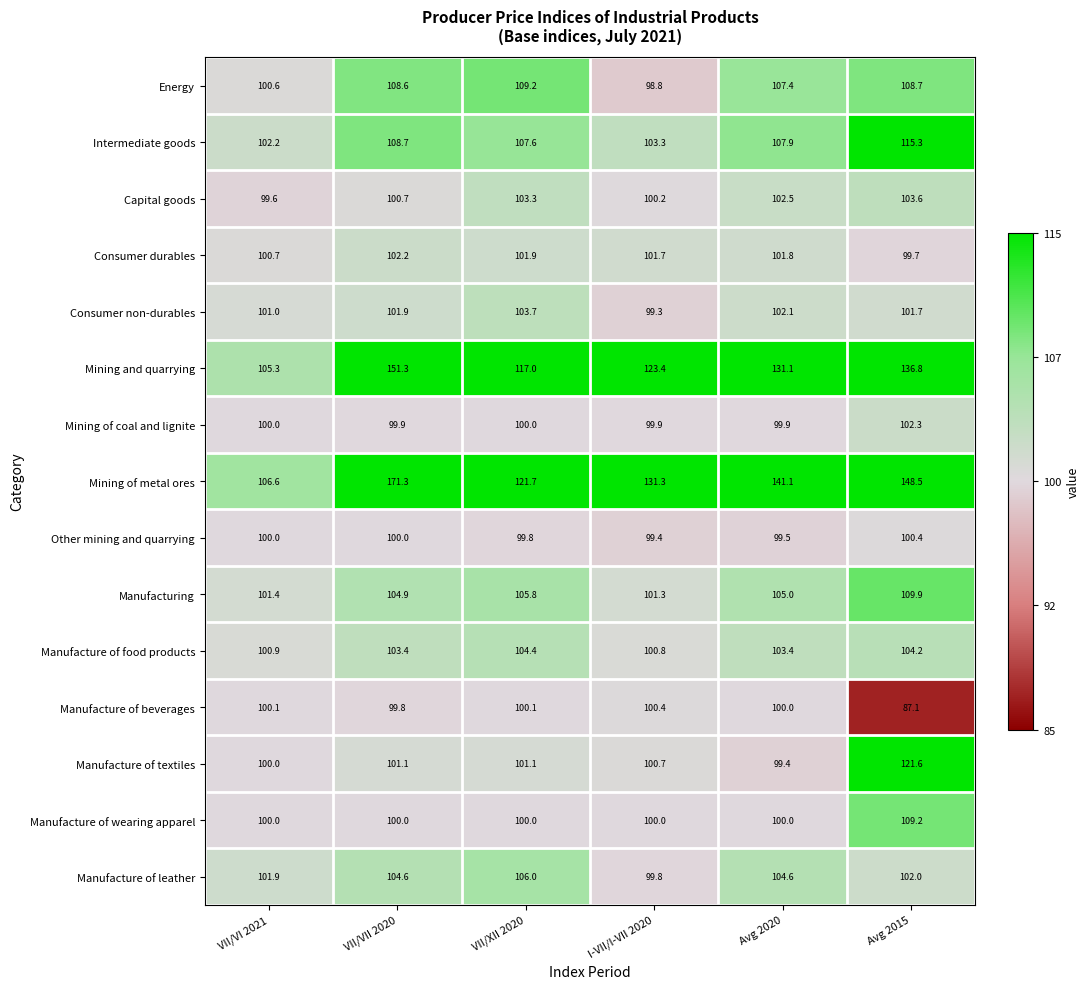

True or false: Intermediate goods has a value of 70.2 at Avg 2020.

False